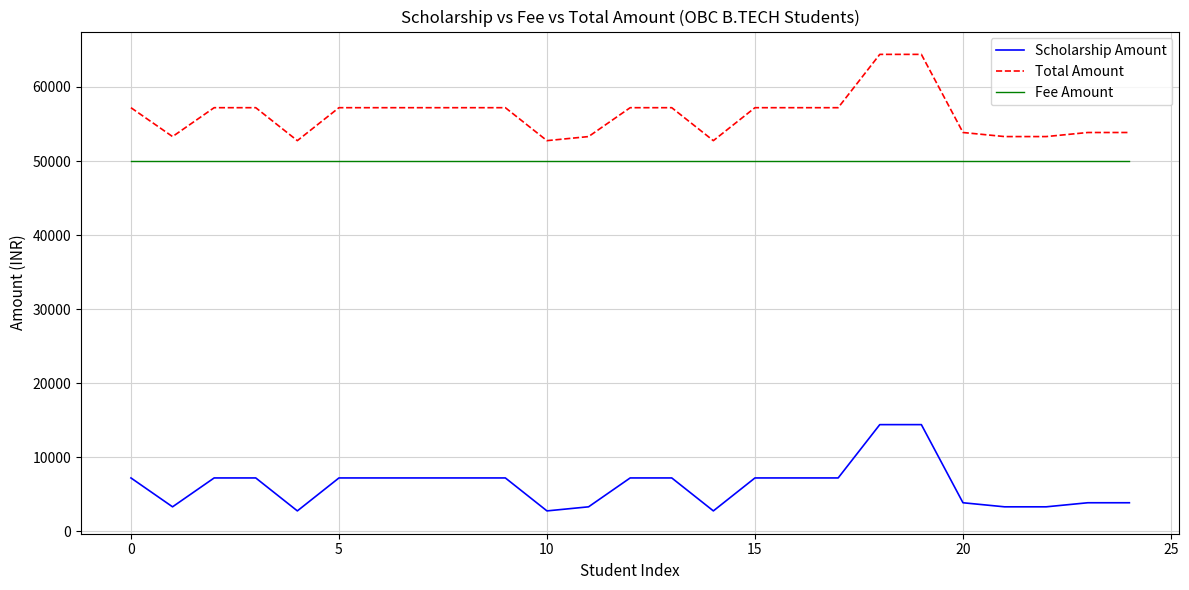

What is the greatest value displayed?

64400